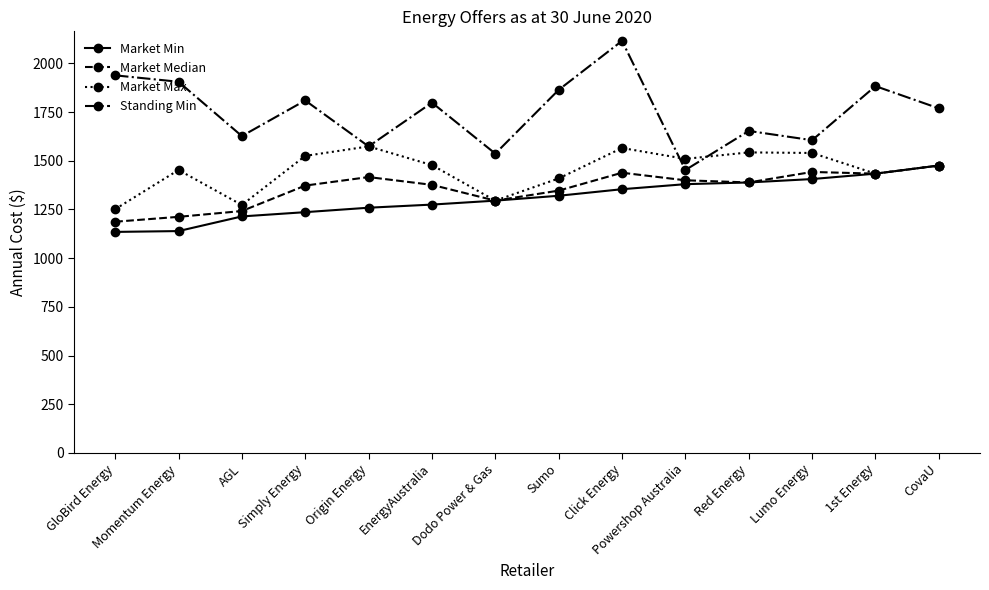

Is it true that Market Min equals 1275.1 at EnergyAustralia?

True